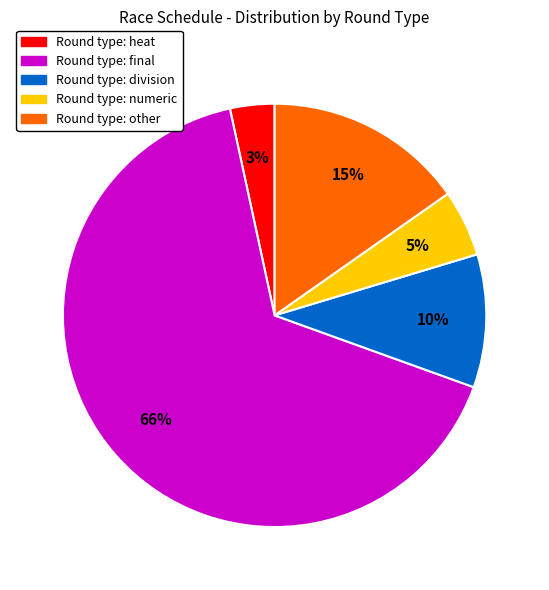

Is there any slice that represents more than half of the pie?

Yes